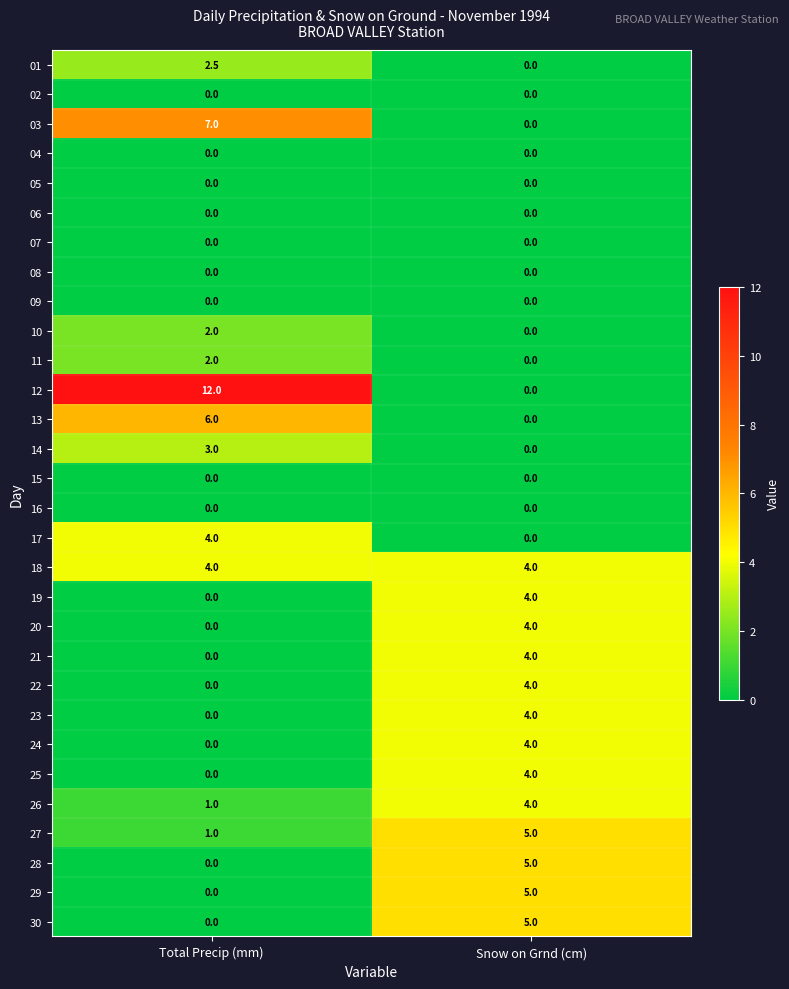

The value of 21 at Total Precip (mm) is 0.0. True or false?

True